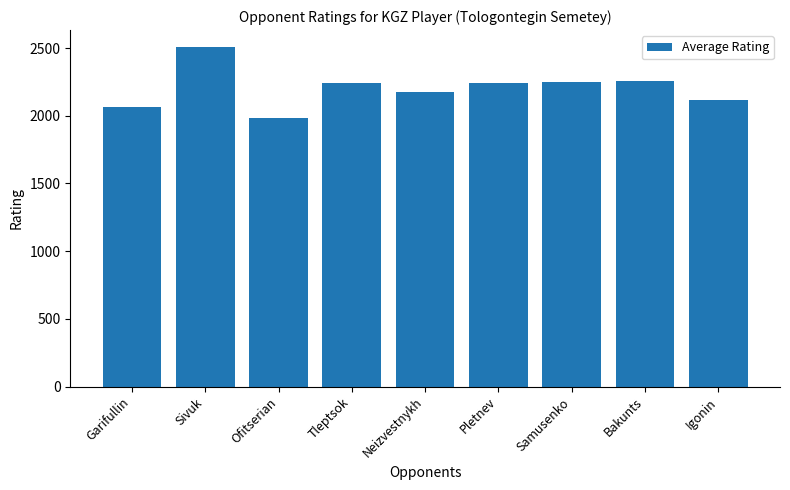

Which category has the lowest value across all series?

Ofitserian